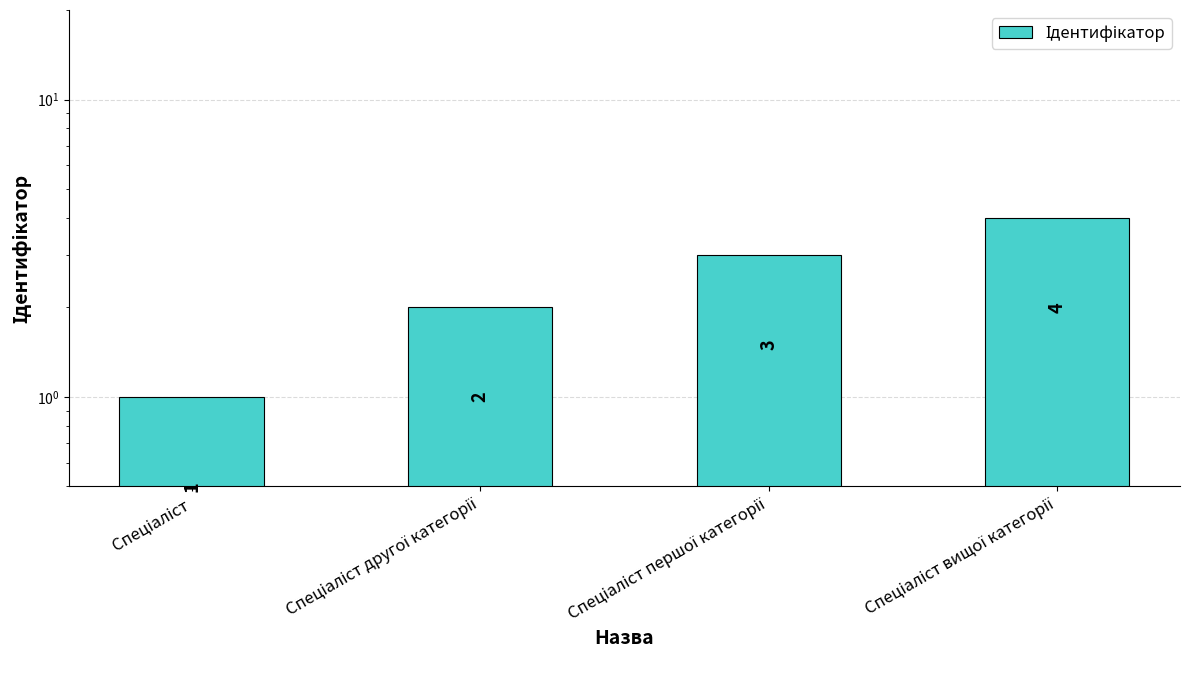

Reading left to right, list all the values displayed in this chart.

1	2	3	4